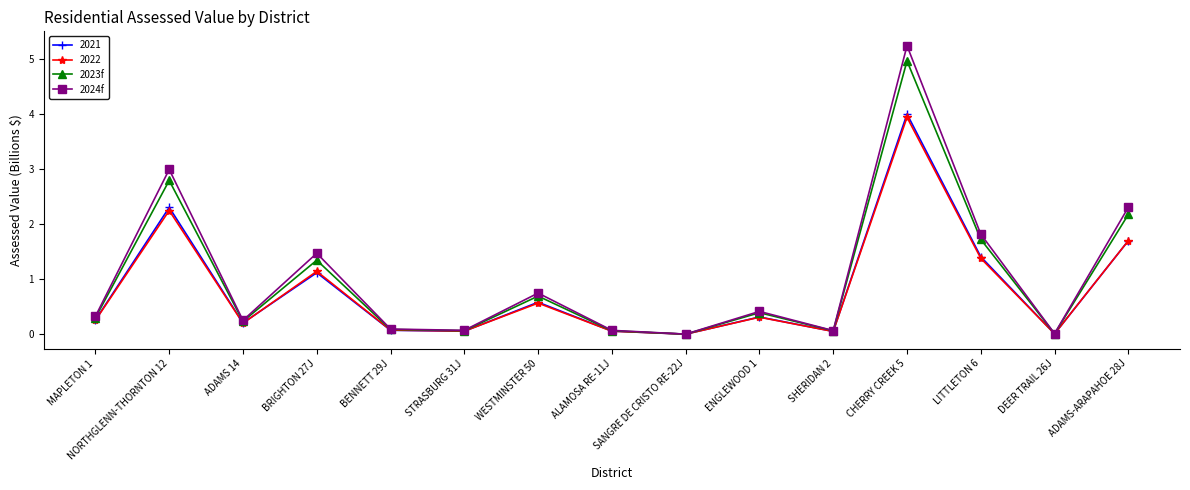

What is the maximum value shown in the chart?

5.2